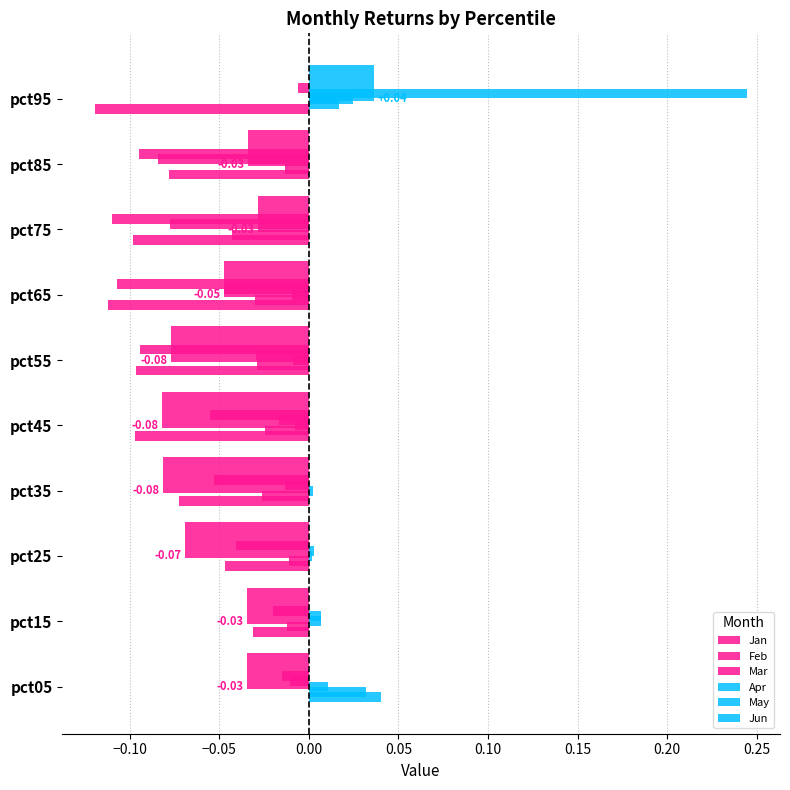

How many groups of bars are there?

10